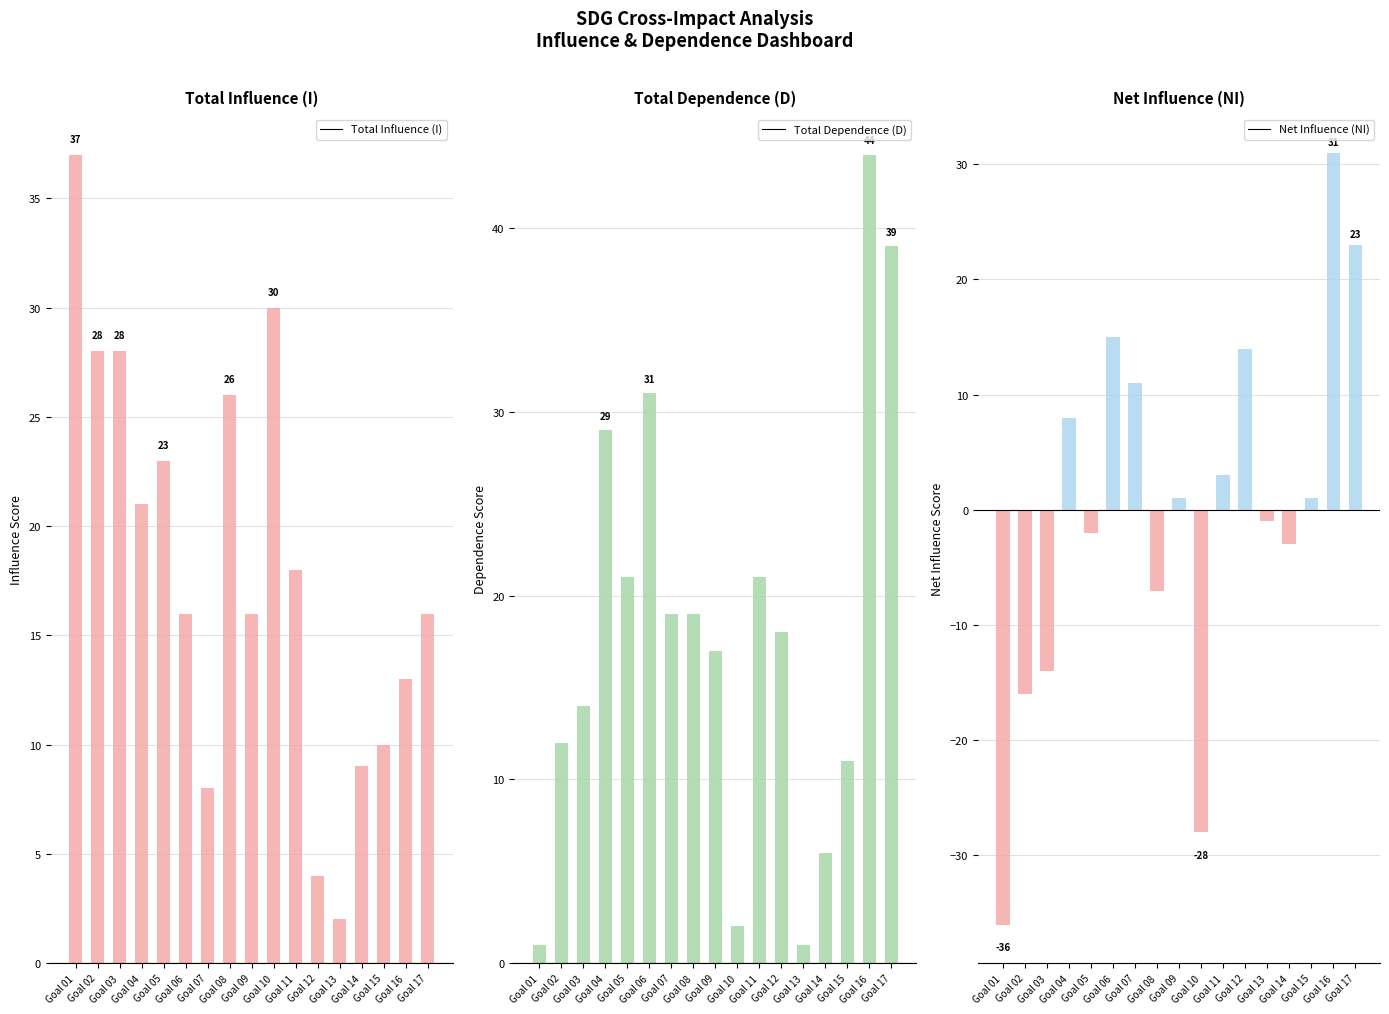

Are the bars horizontal?

No